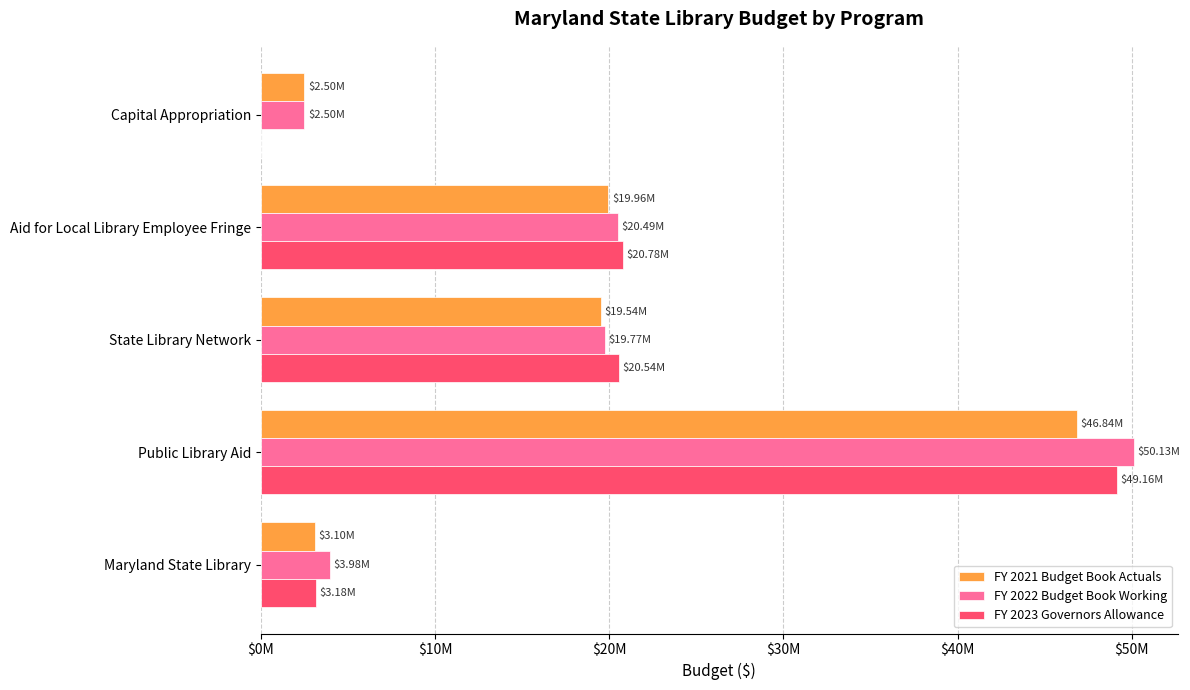

How many values in the FY 2022 Budget Book Working series exceed 19767513?

2